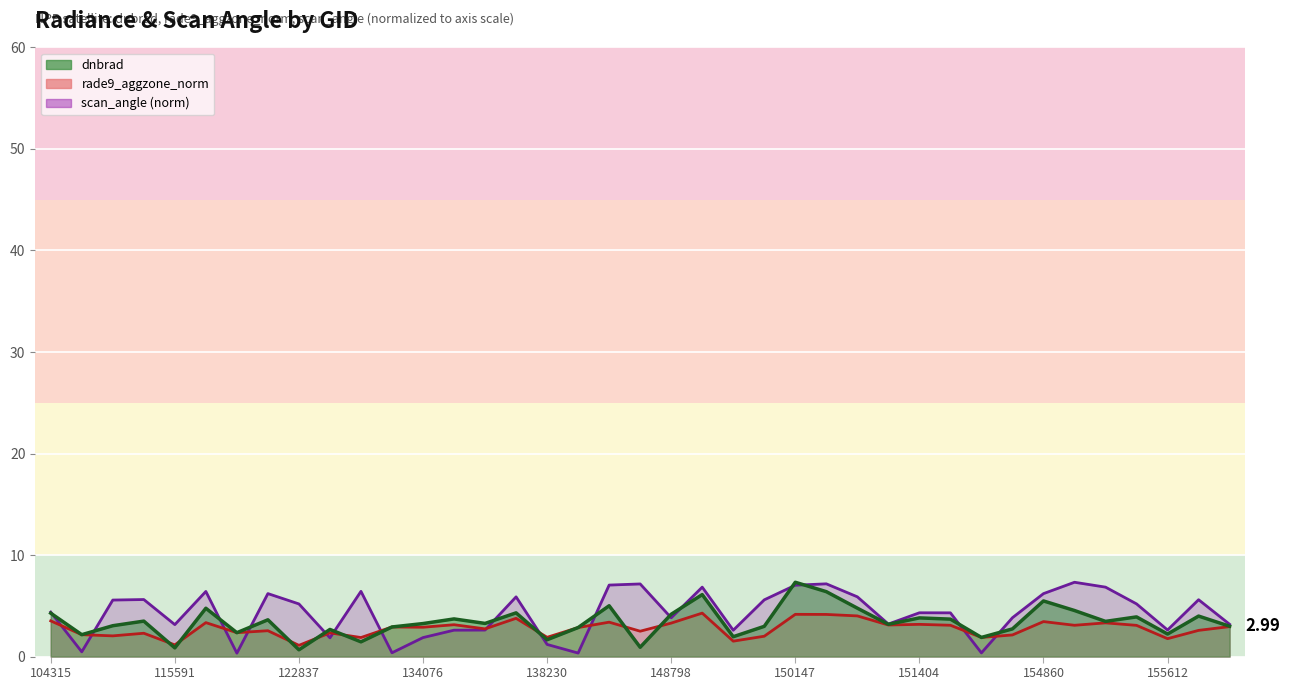

At how many categories does at least one series exceed 2?

37